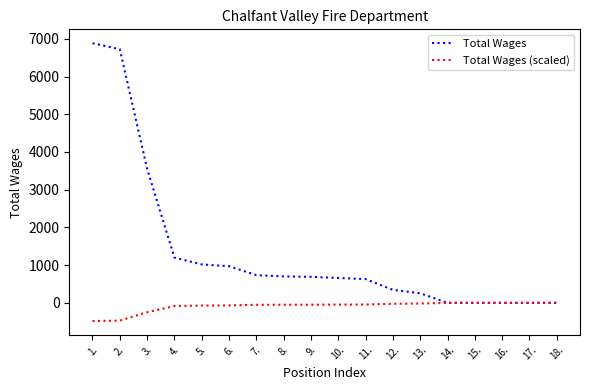

Rank the series at 11. from lowest to highest value.

Total Wages (scaled), Total Wages